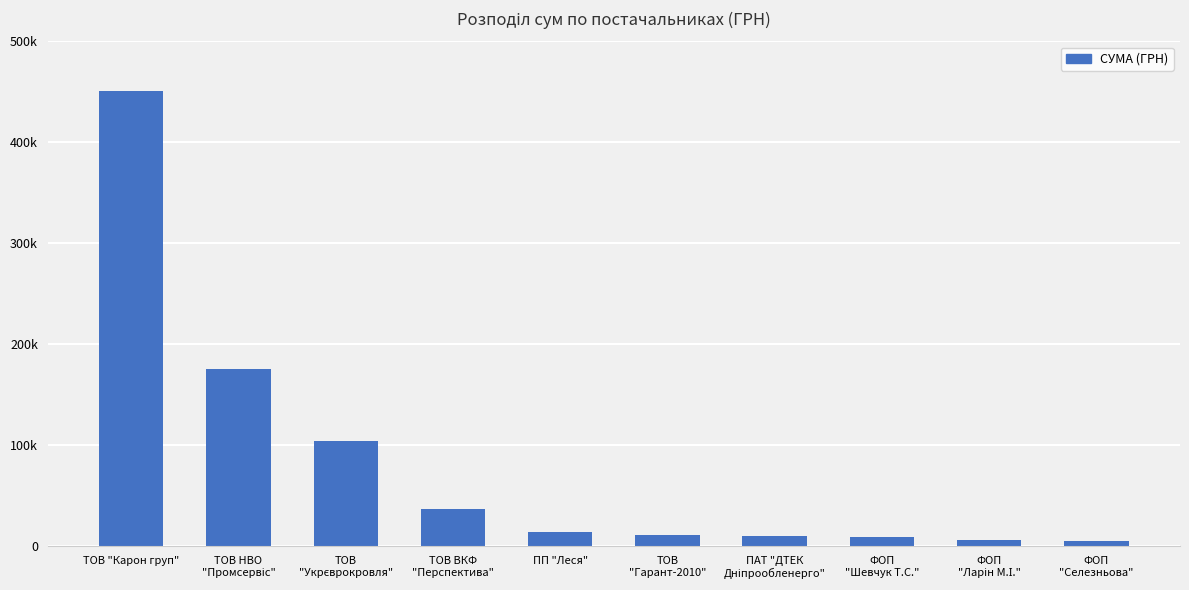

Which label corresponds to the smallest value in the chart?

ФОП
"Селезньова"